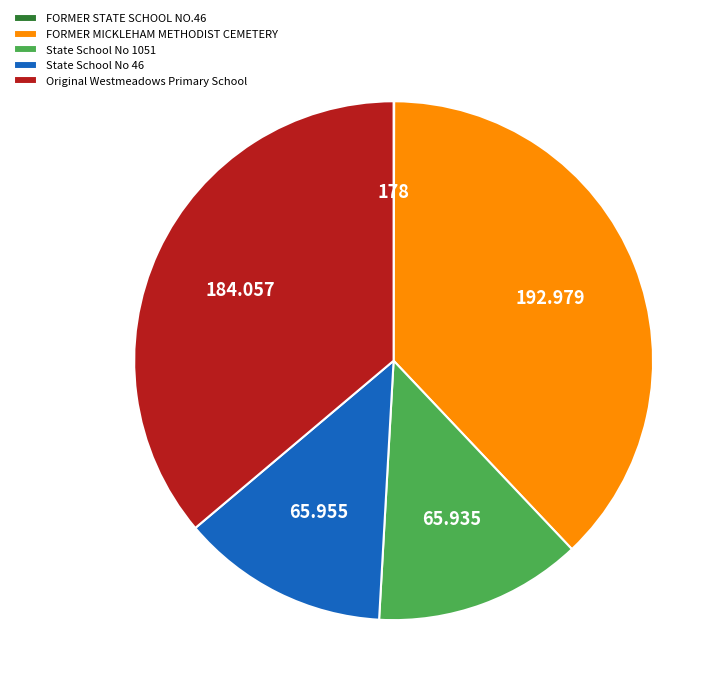

Is the sum of State School No 46 and FORMER MICKLEHAM METHODIST CEMETERY greater than half?

Yes